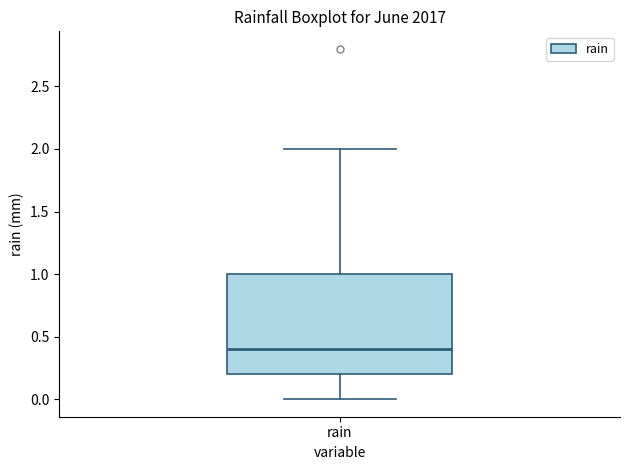

Read this box plot against the y-axis: the position of the median line, the range covered by the box, and the ends of both whiskers. The values are not printed on the chart, so give them approximately, as read against the axis.

median 0.4, box 0.2 to 1.0, whiskers 0.0 to 2.0